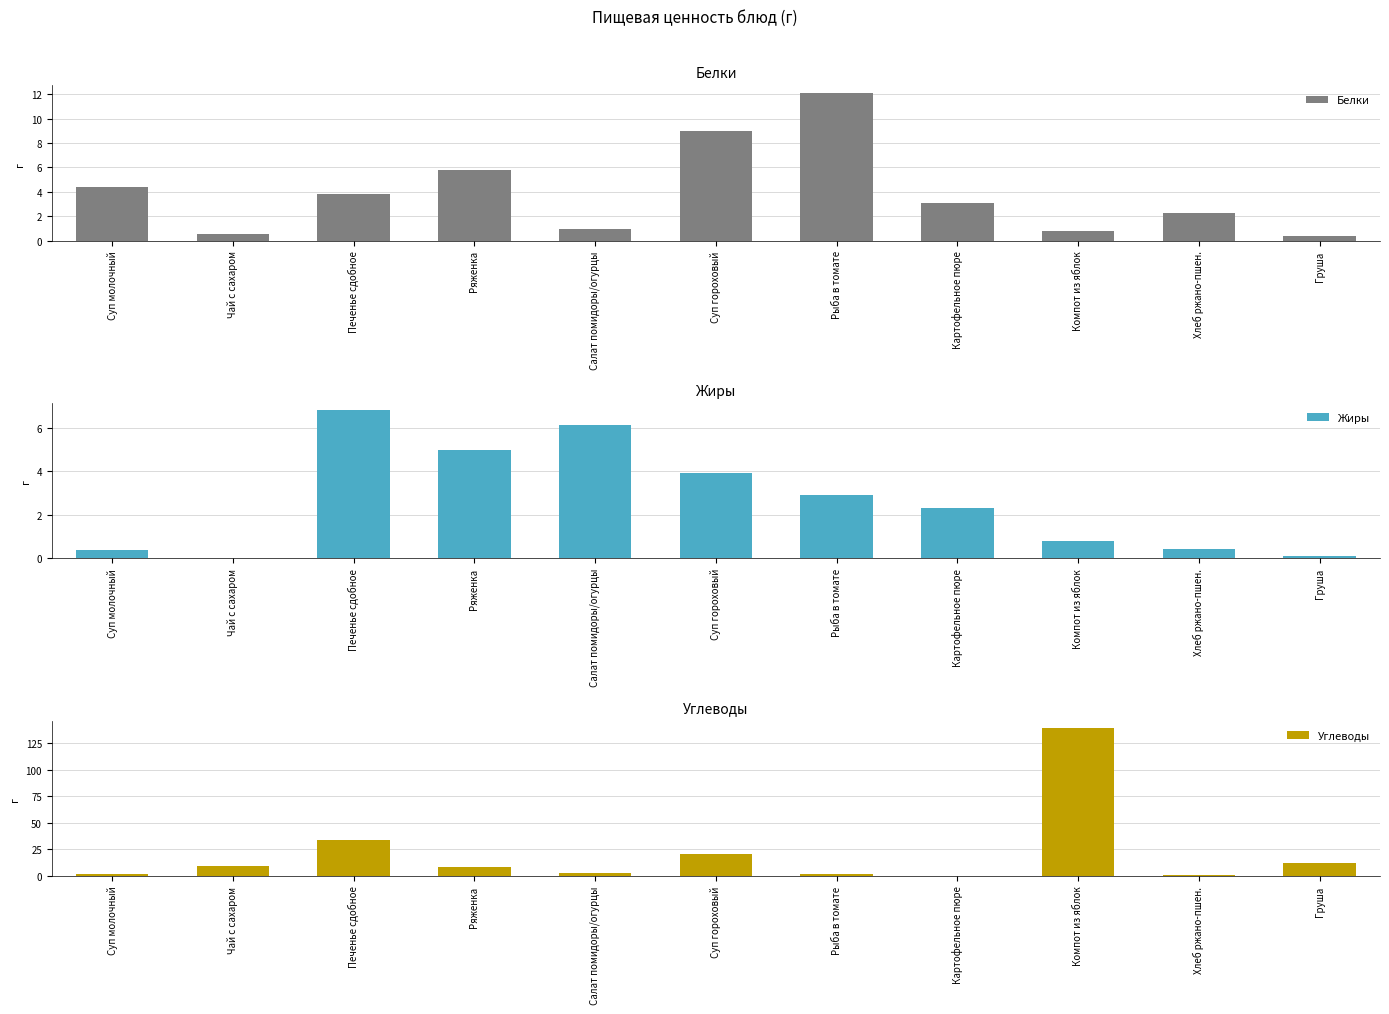

What position from the right is Чай с сахаром?

10